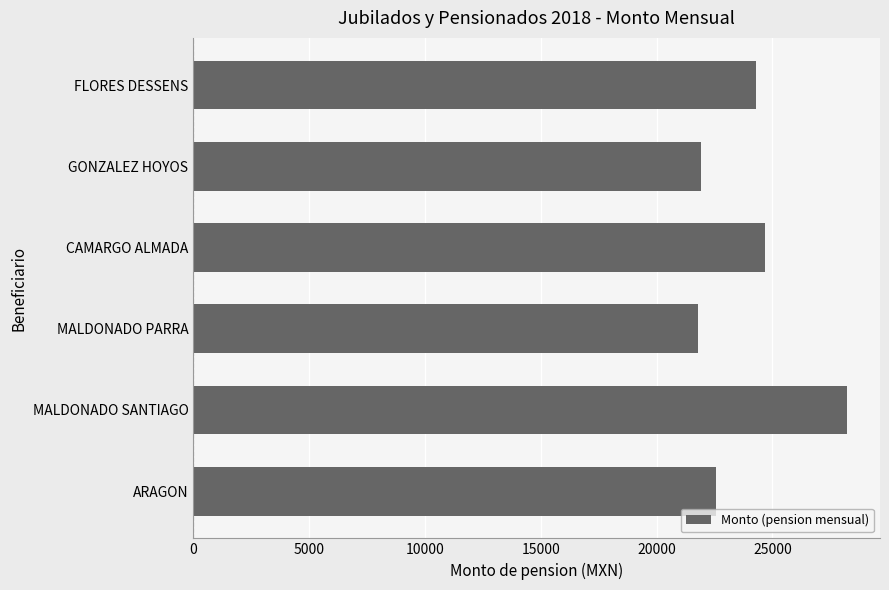

What is the greatest value displayed?

28232.8